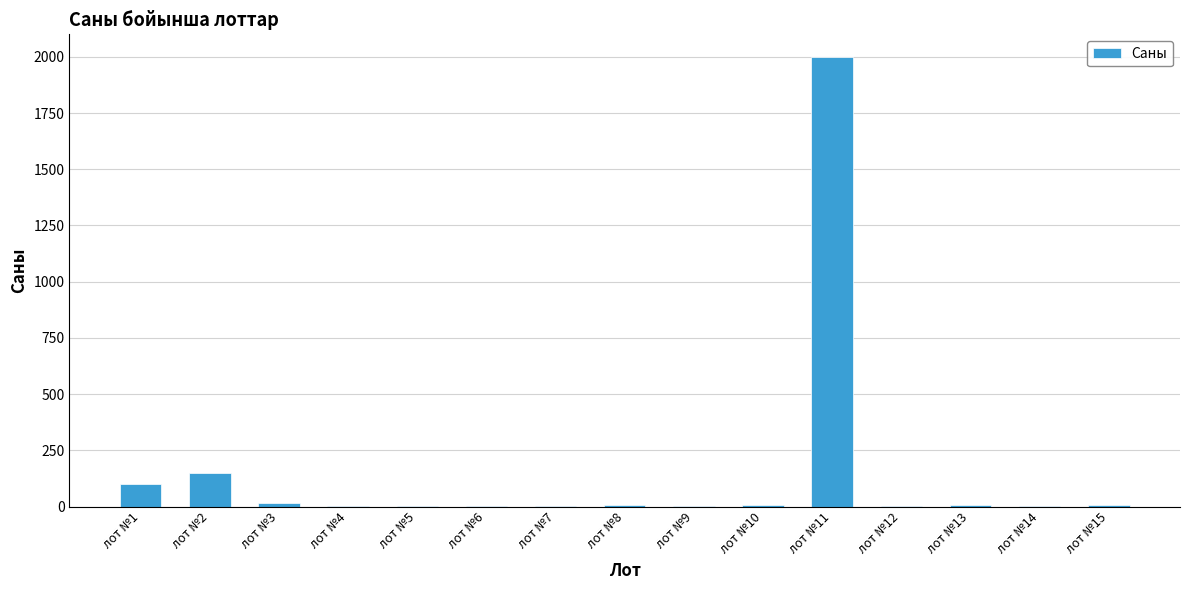

What is the difference between the values at лот №1 and лот №2?

50